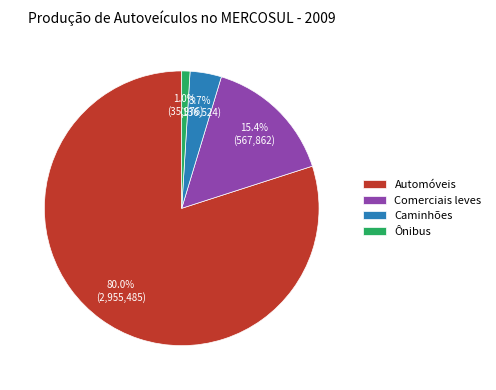

The Ônibus slice represents 11% of the pie. True or false?

False